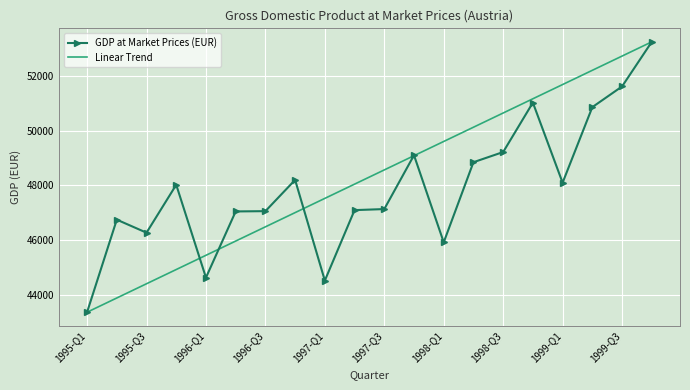

What is the maximum value for Linear Trend?

53258.9